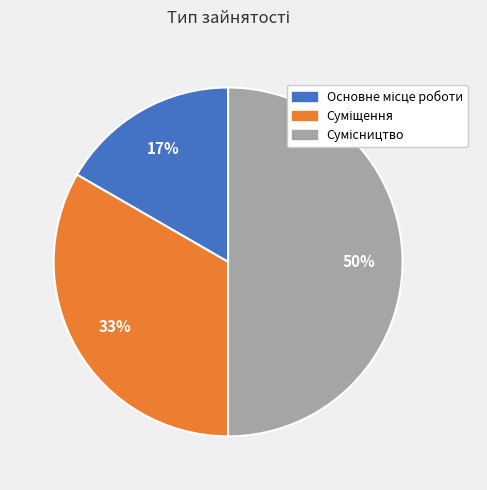

To the nearest percent, what is the difference between the largest and smallest slice percentages?

33%